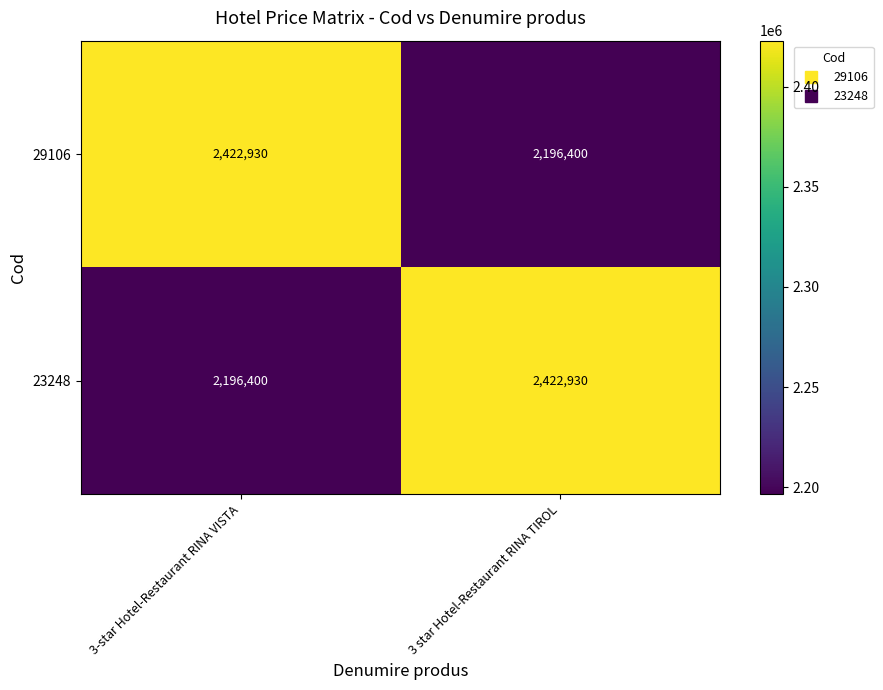

What is the difference between the maximum and minimum values in the 23248 series?

226530